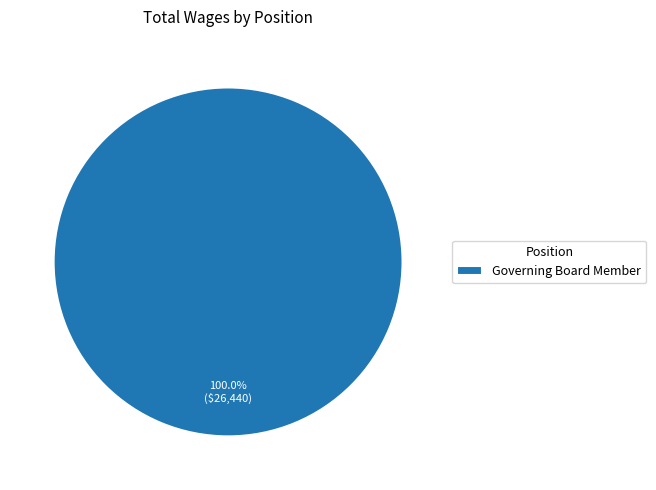

Is Governing Board Member the majority of the pie?

Yes